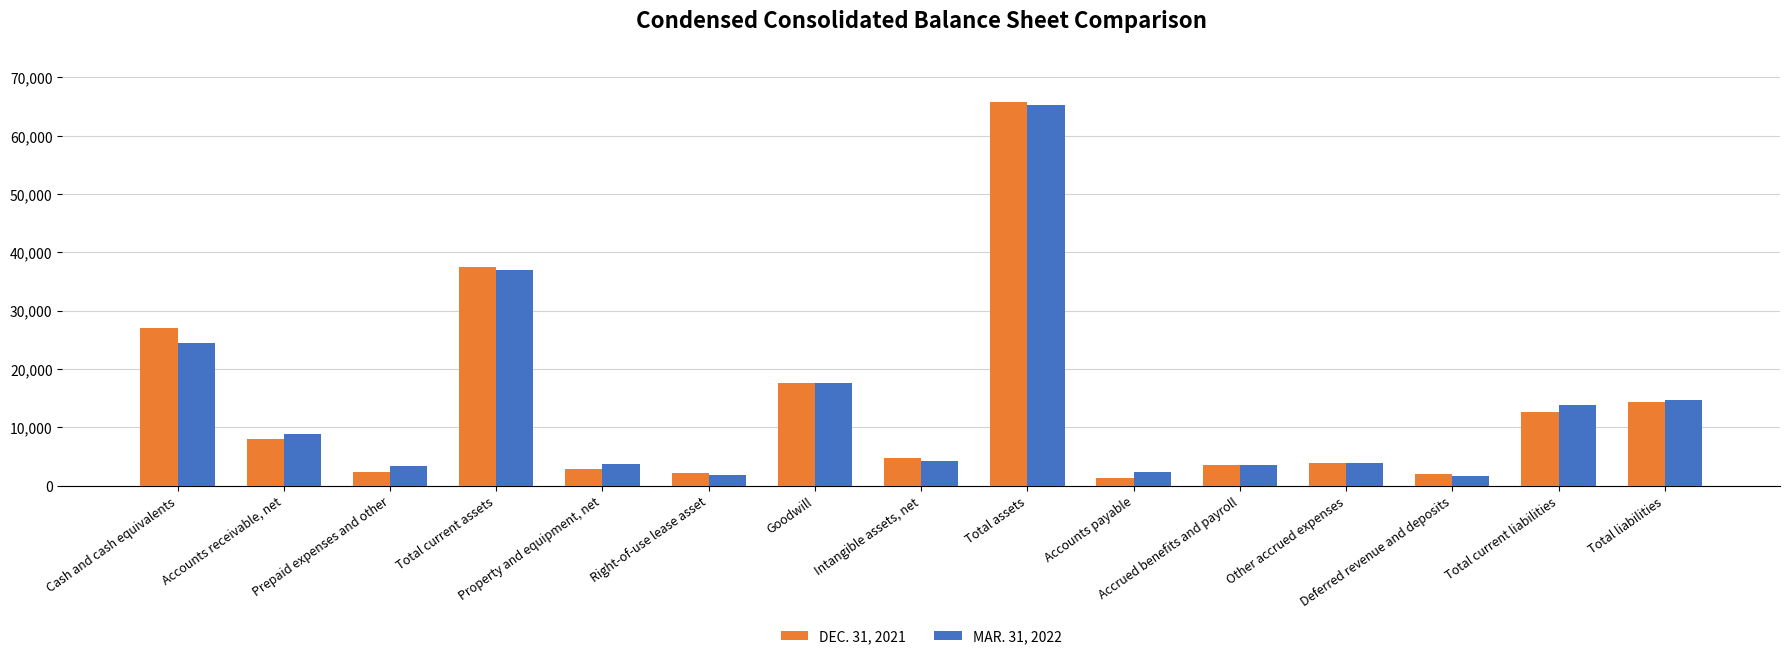

What is the maximum value shown in the chart?

65827